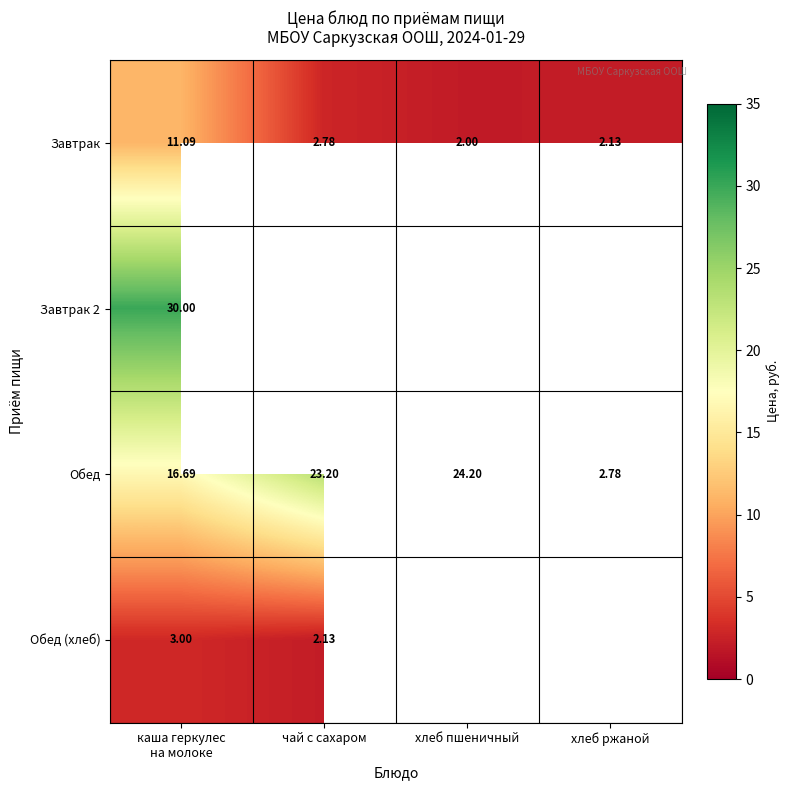

Is the value of Обед at хлеб ржаной greater than the value of Завтрак at хлеб ржаной?

Yes